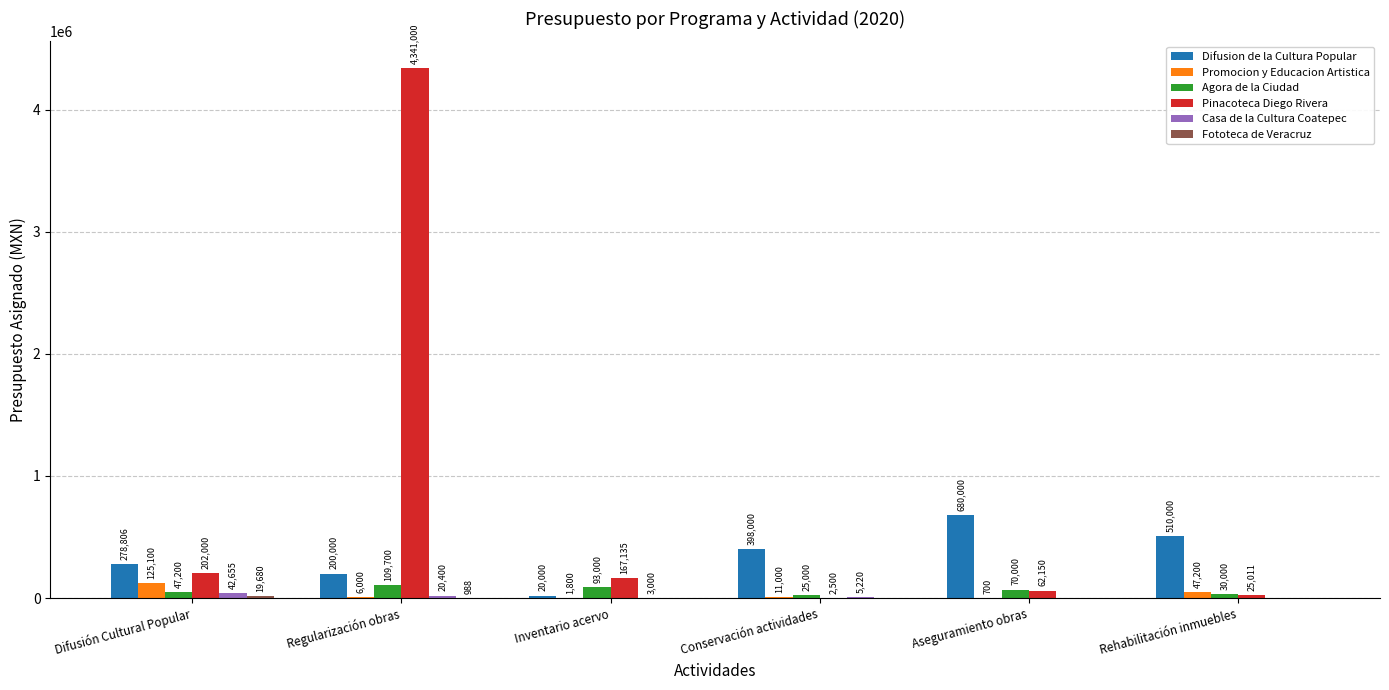

Where is Agora de la Ciudad nearest to the value 67350?

Aseguramiento obras